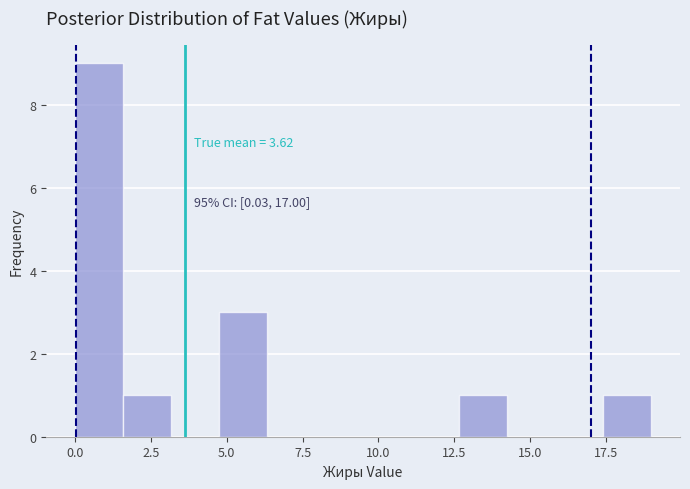

Around what value on the x-axis is the tallest bar? Give the approximate position of its centre, as read against the axis.

1.0